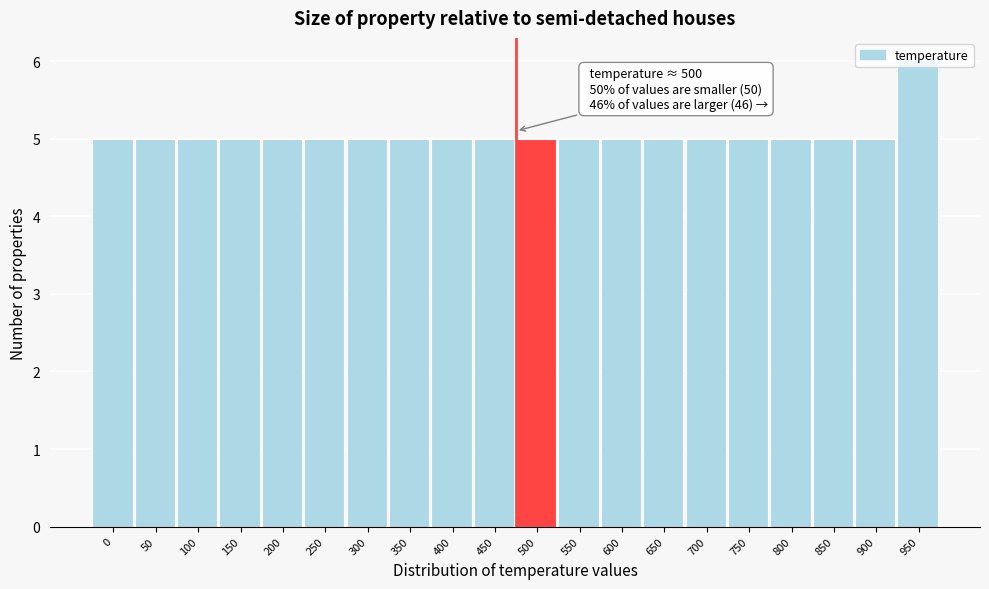

What is the change in value from 450 to 950?

+1